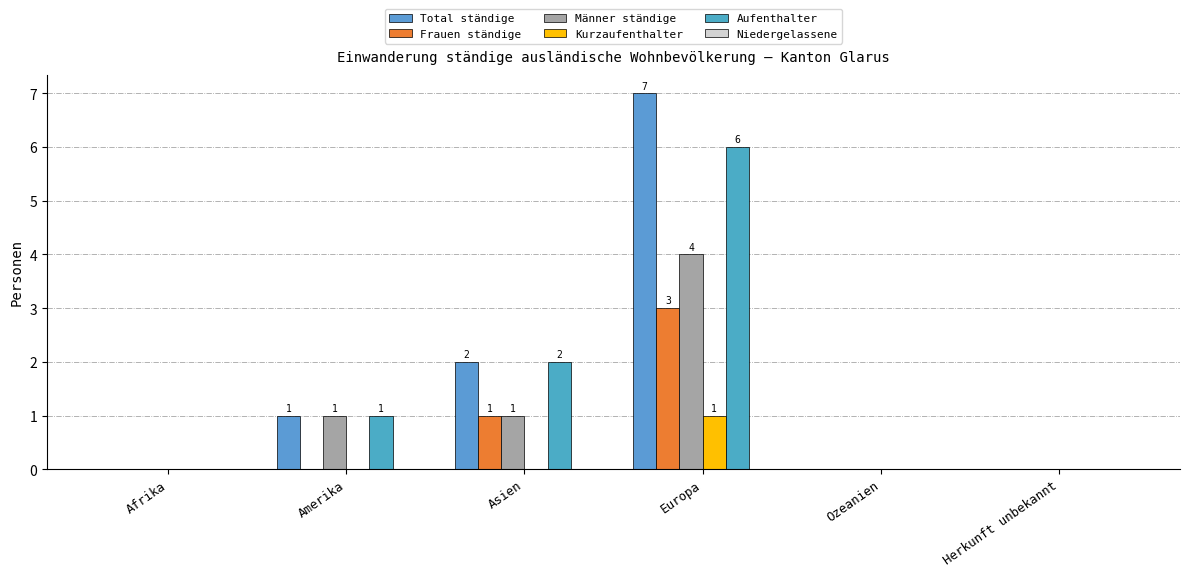

How many categories are shown in the chart?

6